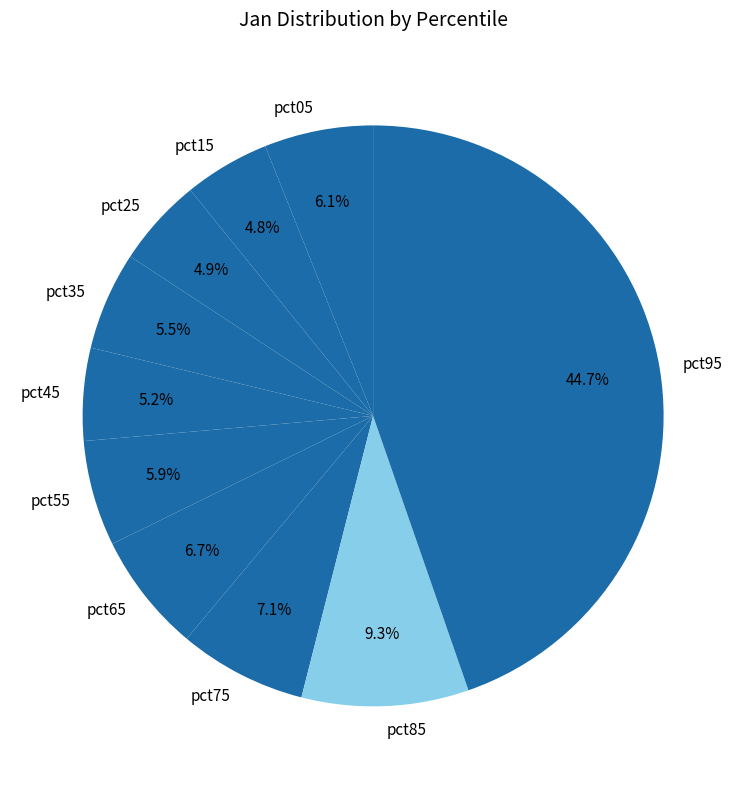

What percentage is the pct55 slice, to the nearest percent?

6%